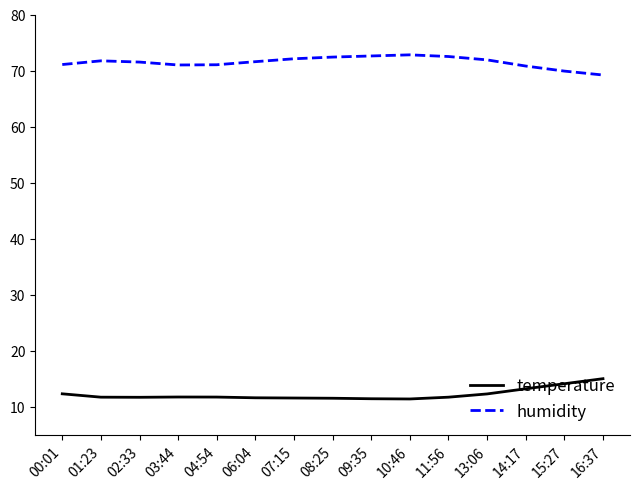

What is the maximum value shown in the chart?

72.8